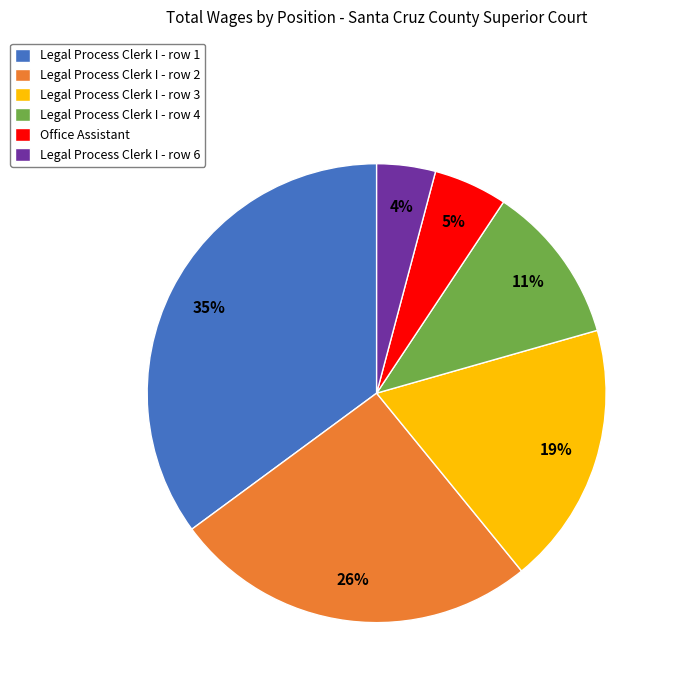

The Legal Process Clerk I - row 3 slice represents 7% of the pie. True or false?

False